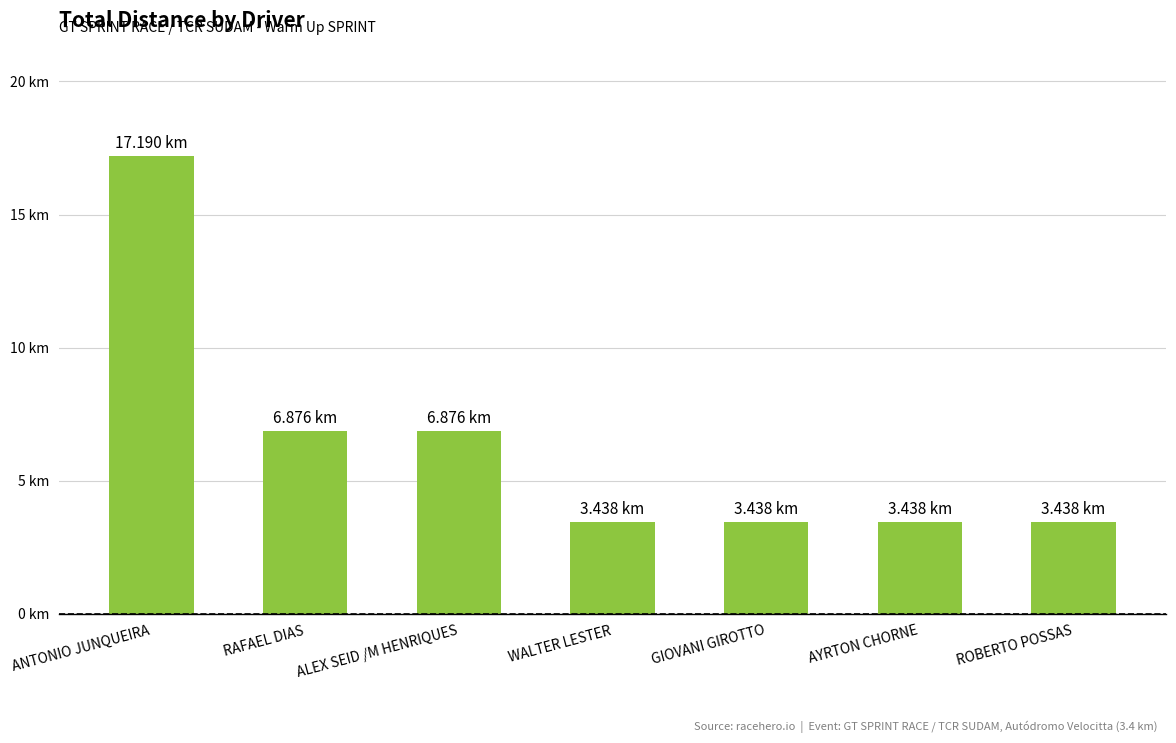

Between WALTER LESTER and ALEX SEID /M HENRIQUES, which is larger?

ALEX SEID /M HENRIQUES